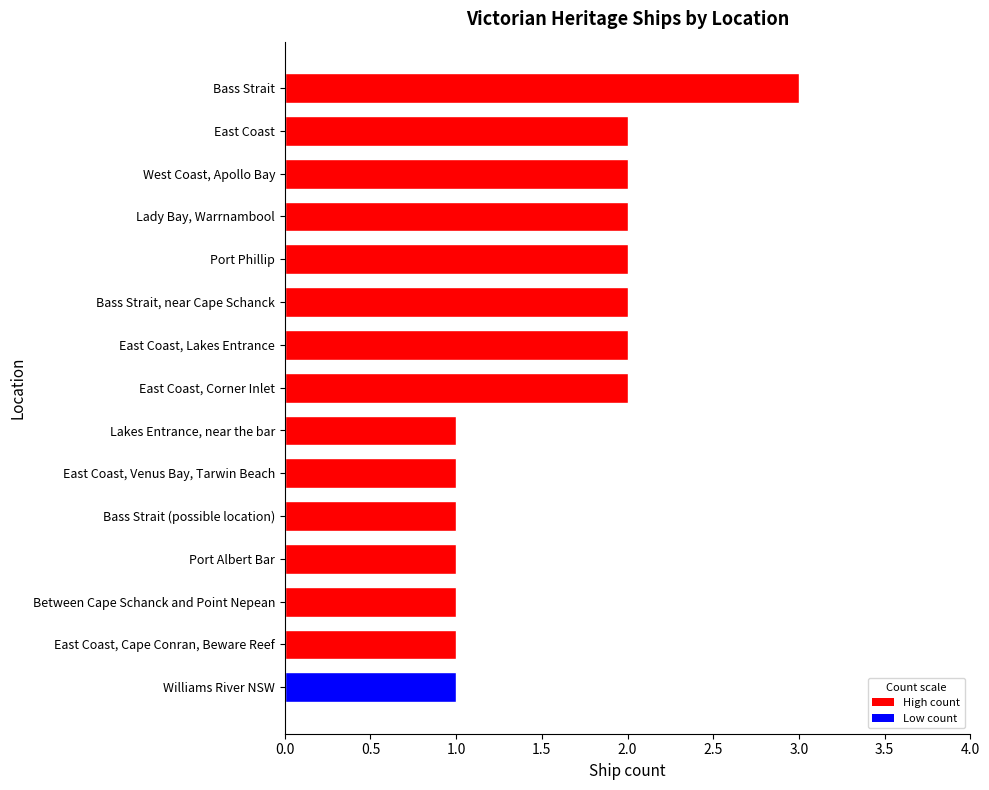

What is the difference between the second highest and minimum values?

1